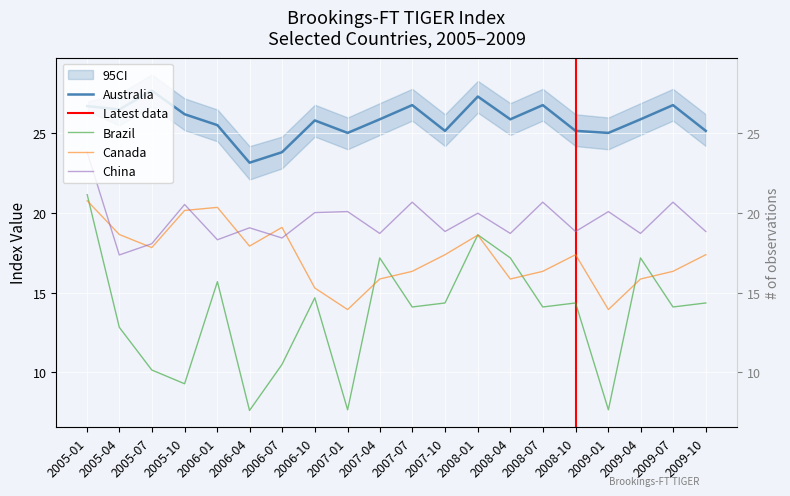

List the series in order of their peak value, highest first.

Australia, China, Brazil, Canada